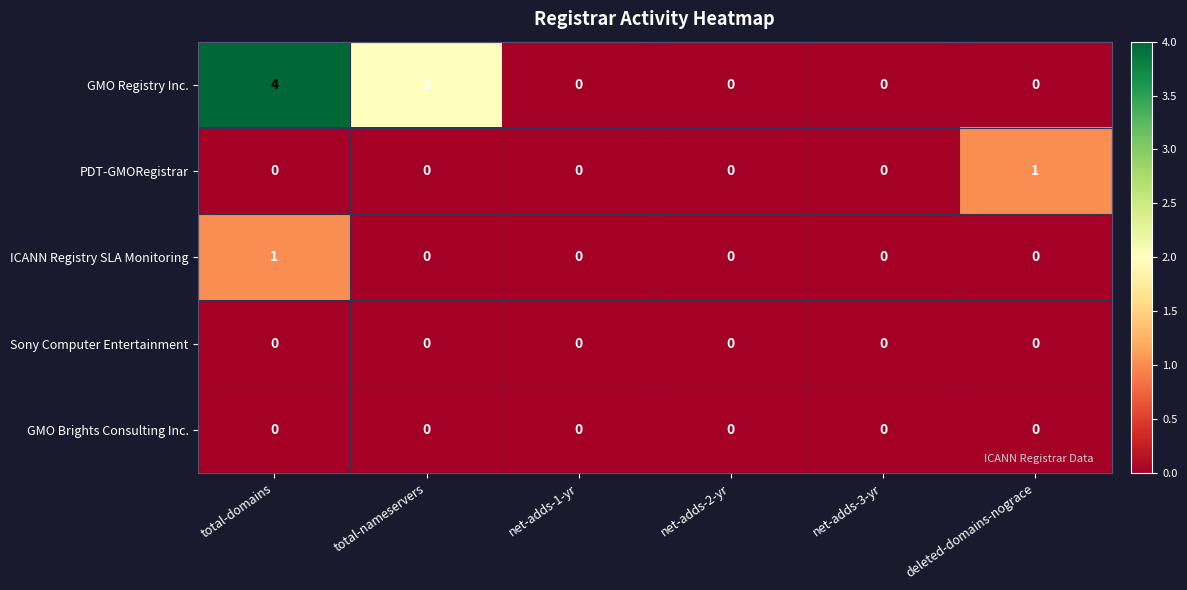

Which series has the widest spread of values?

GMO Registry Inc.